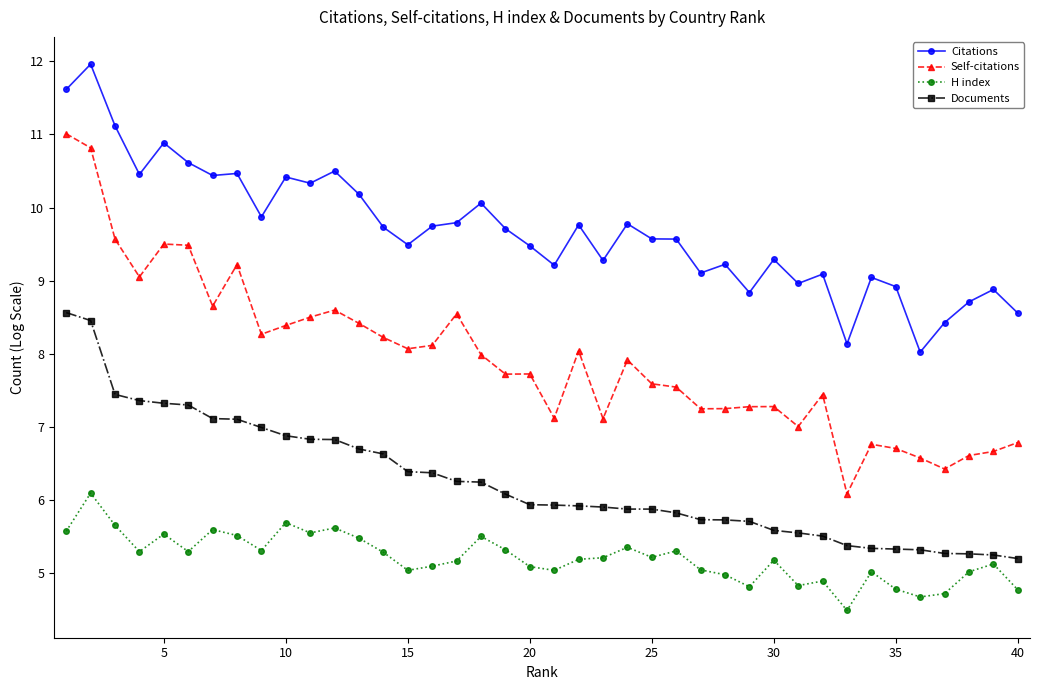

Which series has the widest spread of values?

Self-citations